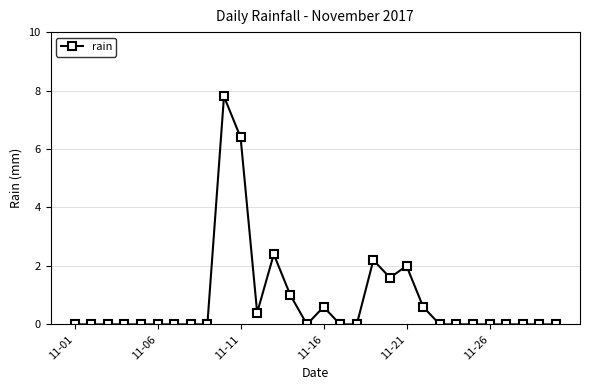

Reading left to right, what are all the values shown in this chart?

0.0	0.0	0.0	0.0	0.0	0.0	0.0	0.0	0.0	7.8	6.4	0.4	2.4	1.0	0.0	0.6	0.0	0.0	2.2	1.6	2.0	0.6	0.0	0.0	0.0	0.0	0.0	0.0	0.0	0.0